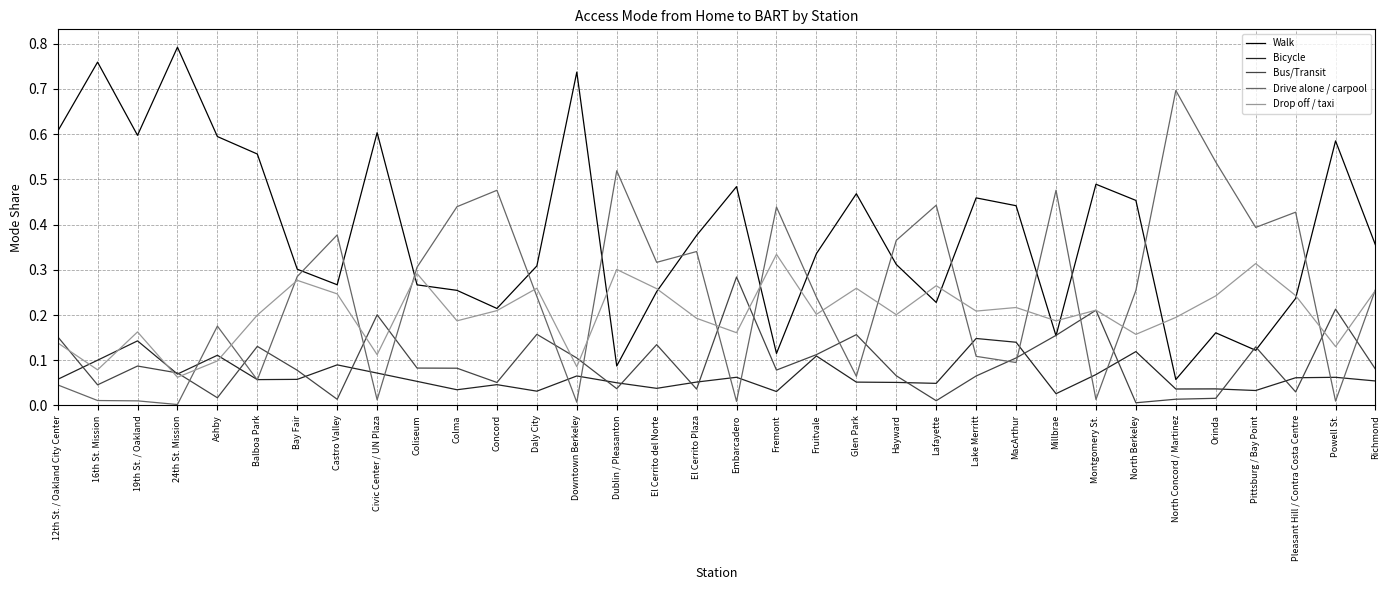

At which label does Drive alone / carpool reach its peak?

North Concord / Martinez